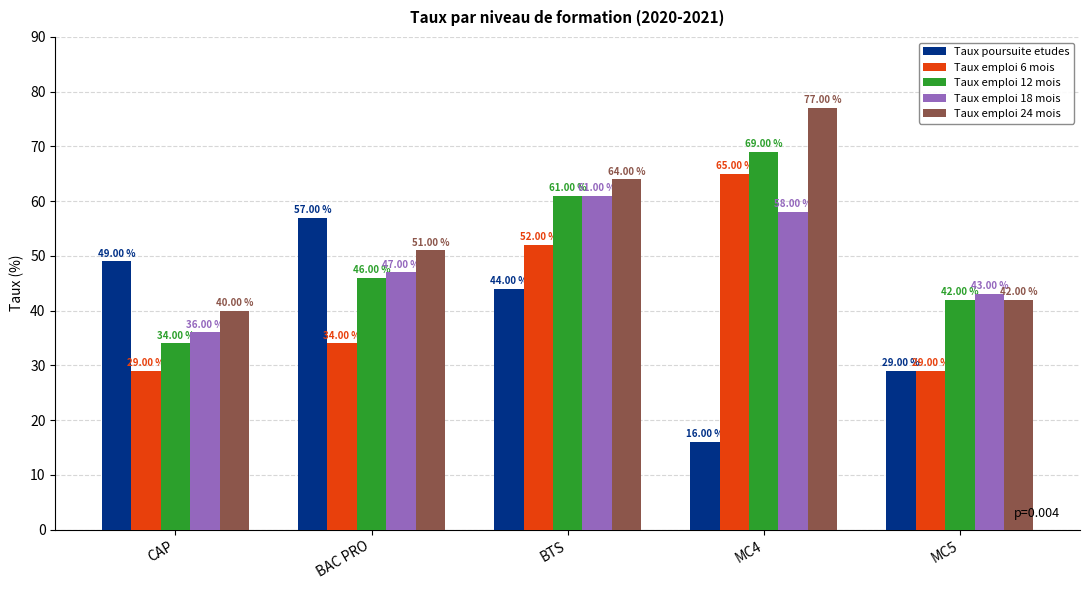

How many data points in Taux emploi 6 mois are less than 34?

2